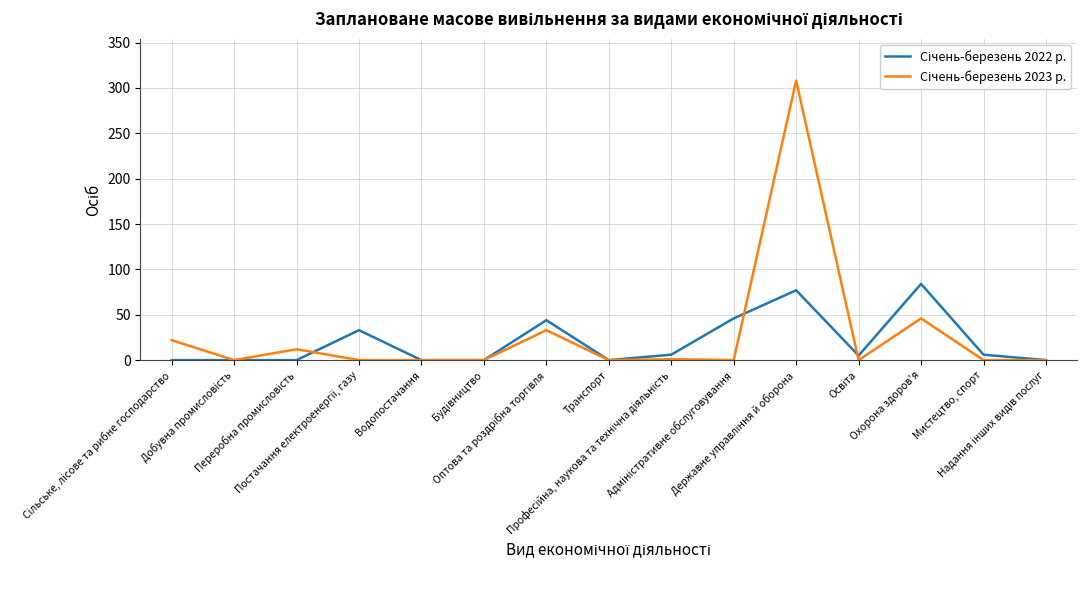

What is the maximum value shown in the chart?

308